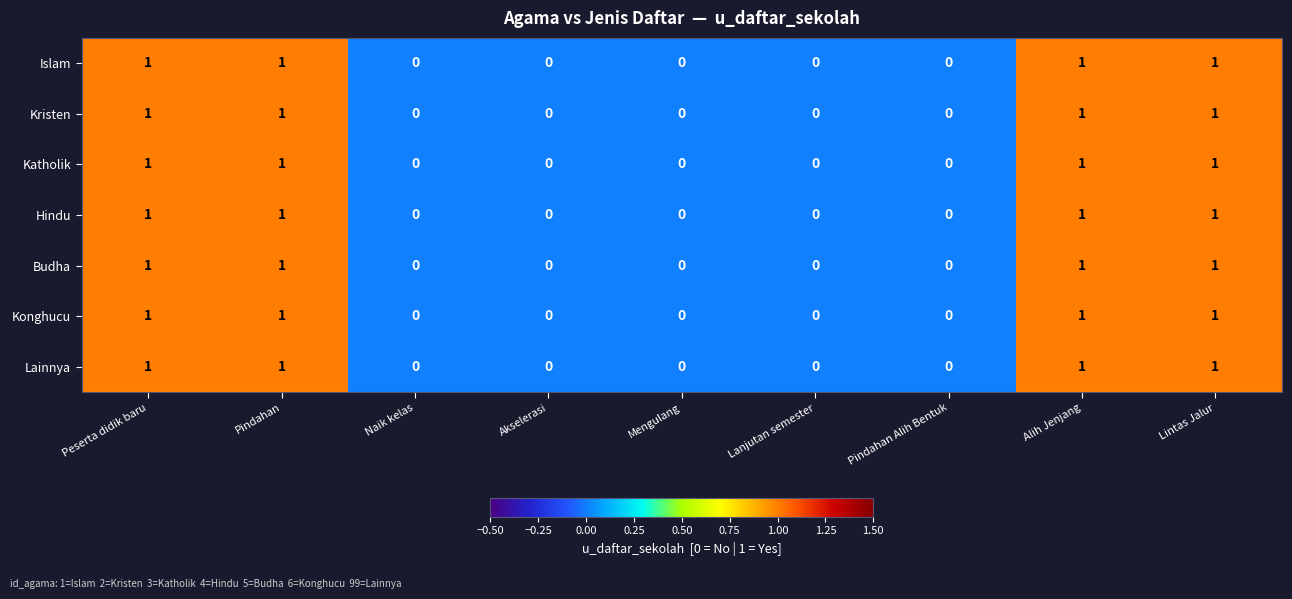

The Hindu series shows -1 at Mengulang. True or false?

False